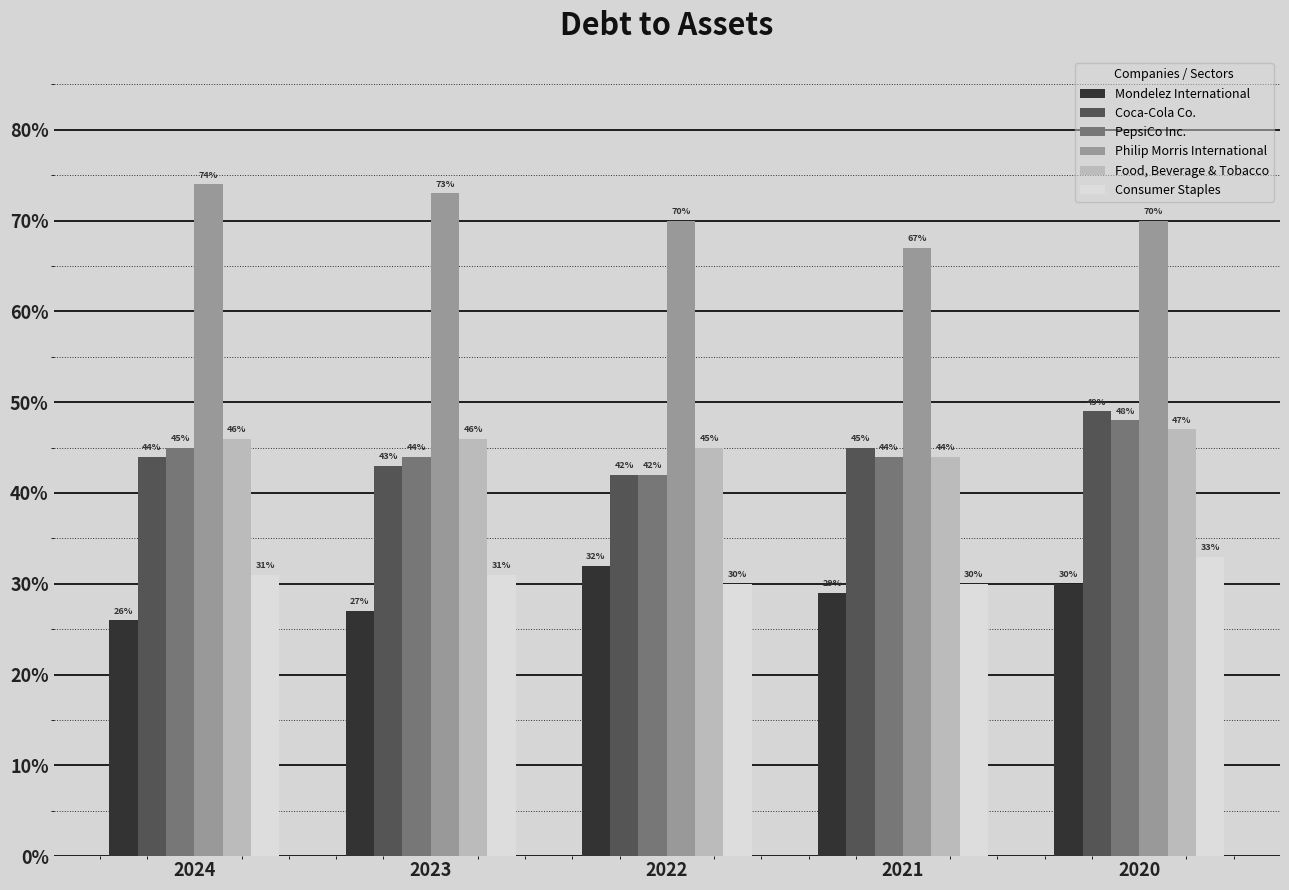

Where is Coca-Cola Co. nearest to the value 0?

2022